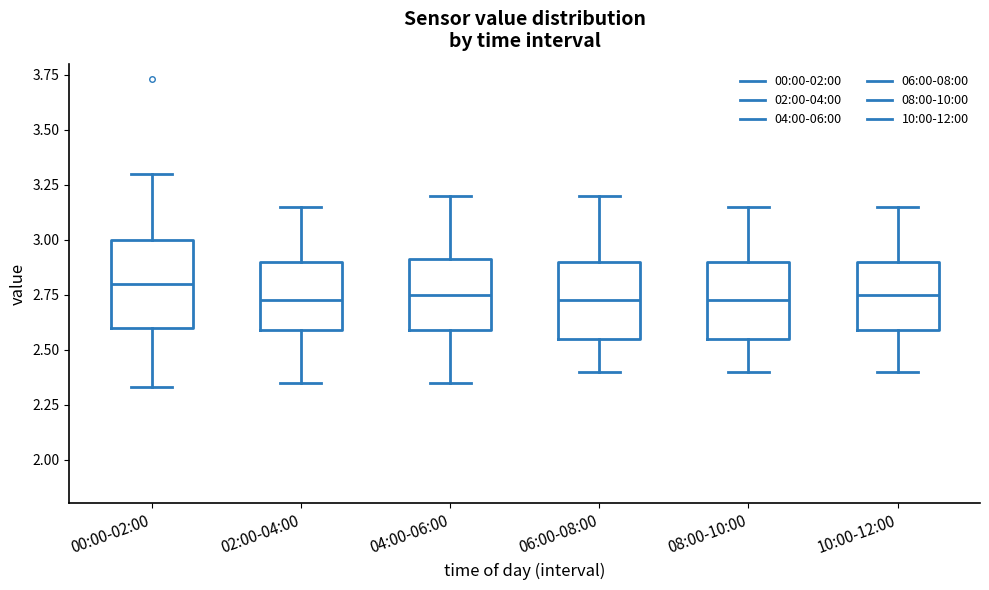

Reading left to right, read every box against the y-axis: the position of its median line, the range the box covers, and the ends of its whiskers. The values are not printed on the chart, so give them approximately, as read against the axis.

00:00-02:00: median 2.80, box 2.60 to 3.00, whiskers 2.35 to 3.30
02:00-04:00: median 2.75, box 2.60 to 2.90, whiskers 2.35 to 3.15
04:00-06:00: median 2.75, box 2.60 to 2.90, whiskers 2.35 to 3.20
06:00-08:00: median 2.75, box 2.55 to 2.90, whiskers 2.40 to 3.20
08:00-10:00: median 2.75, box 2.55 to 2.90, whiskers 2.40 to 3.15
10:00-12:00: median 2.75, box 2.60 to 2.90, whiskers 2.40 to 3.15